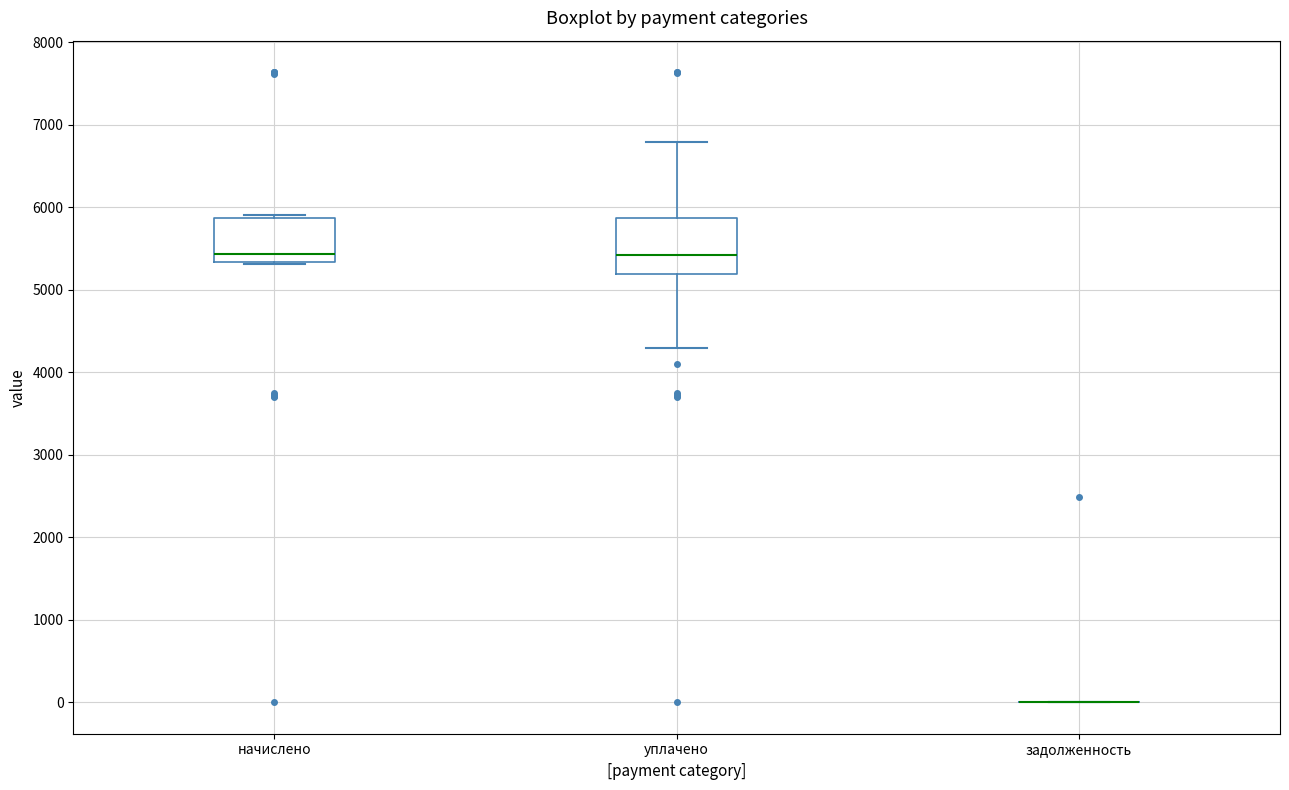

Which box is the tallest, from its lower edge to its upper edge?

уплачено